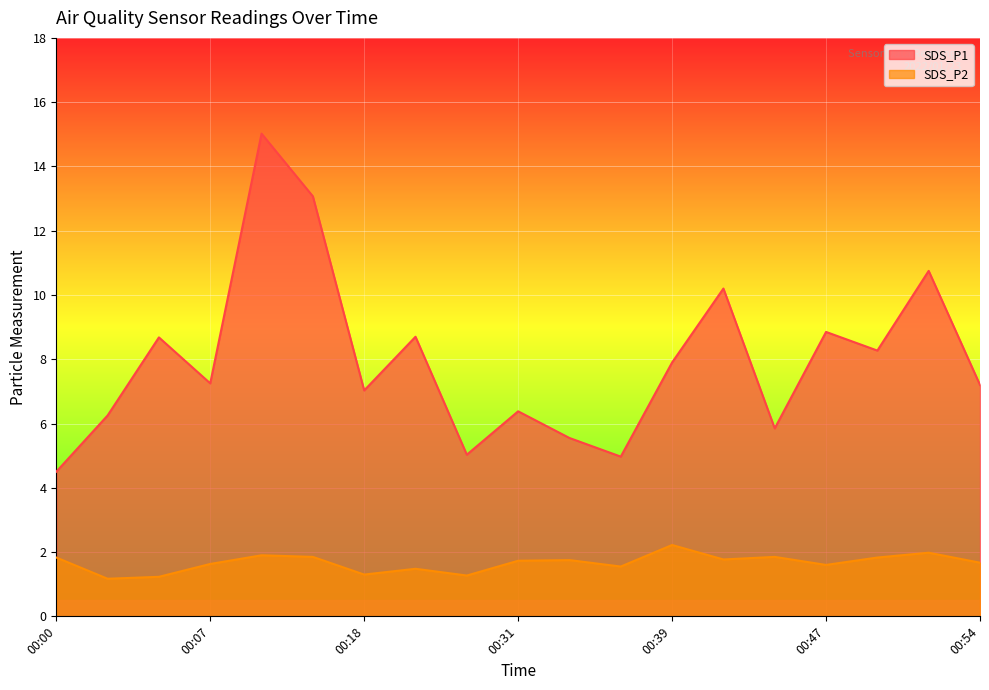

Which label corresponds to the smallest value in the chart?

00:02